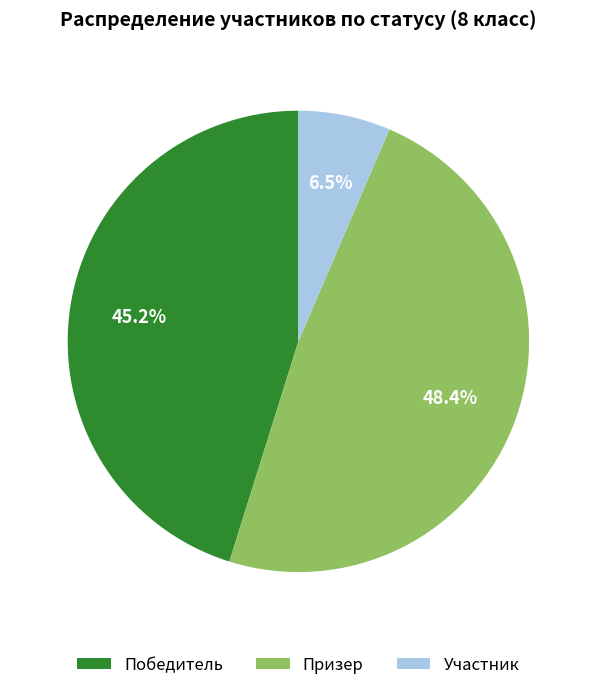

What is the smallest slice in the pie chart?

Участник